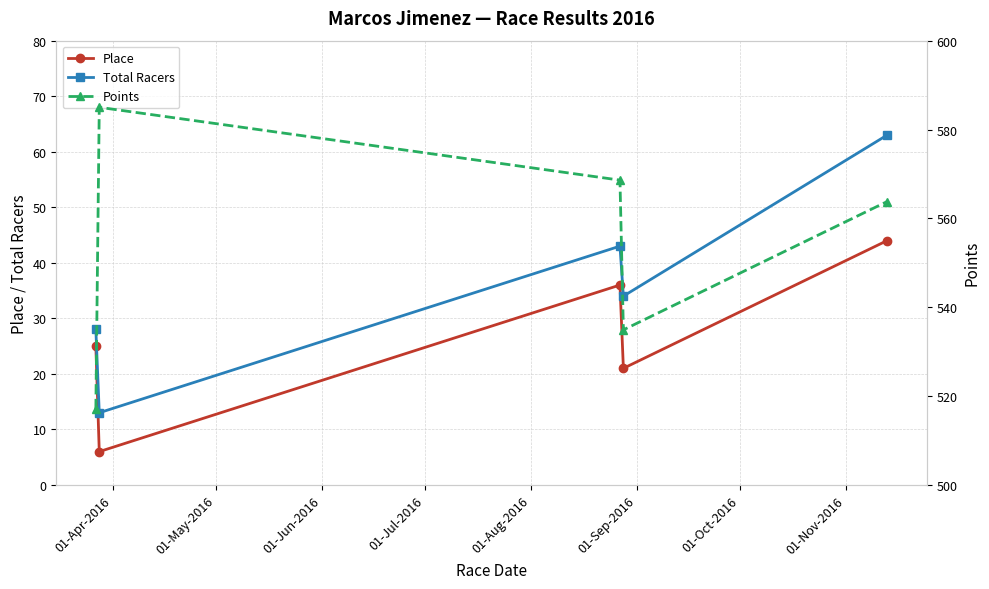

What is the spread (max minus min) of values at 01-Jun-2016?

532.6